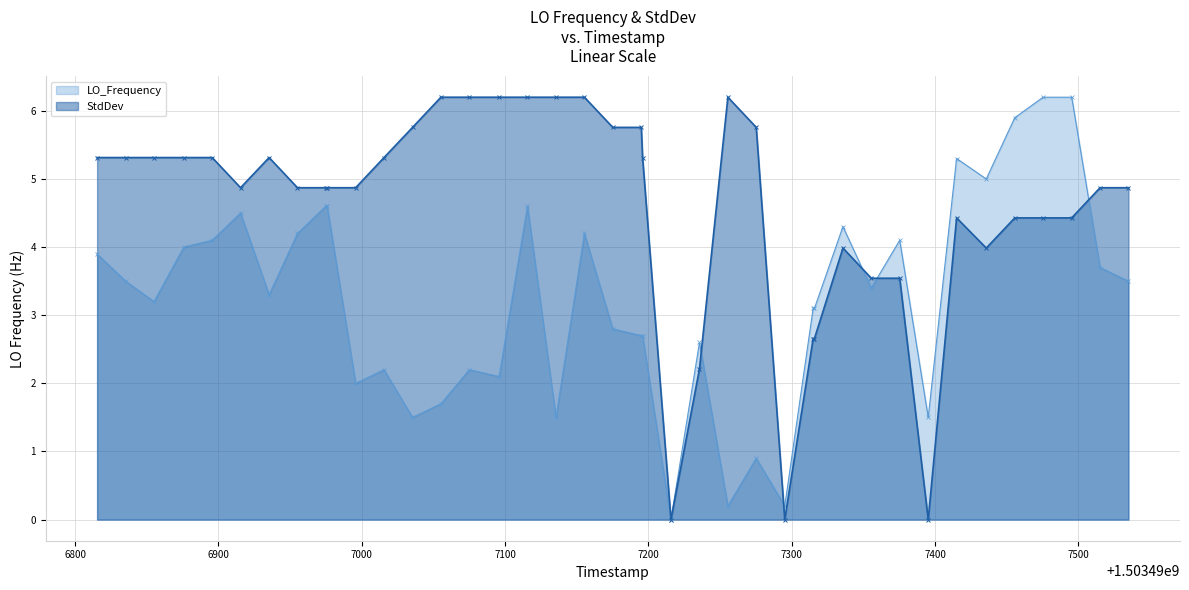

What is the greatest value displayed?

6.2